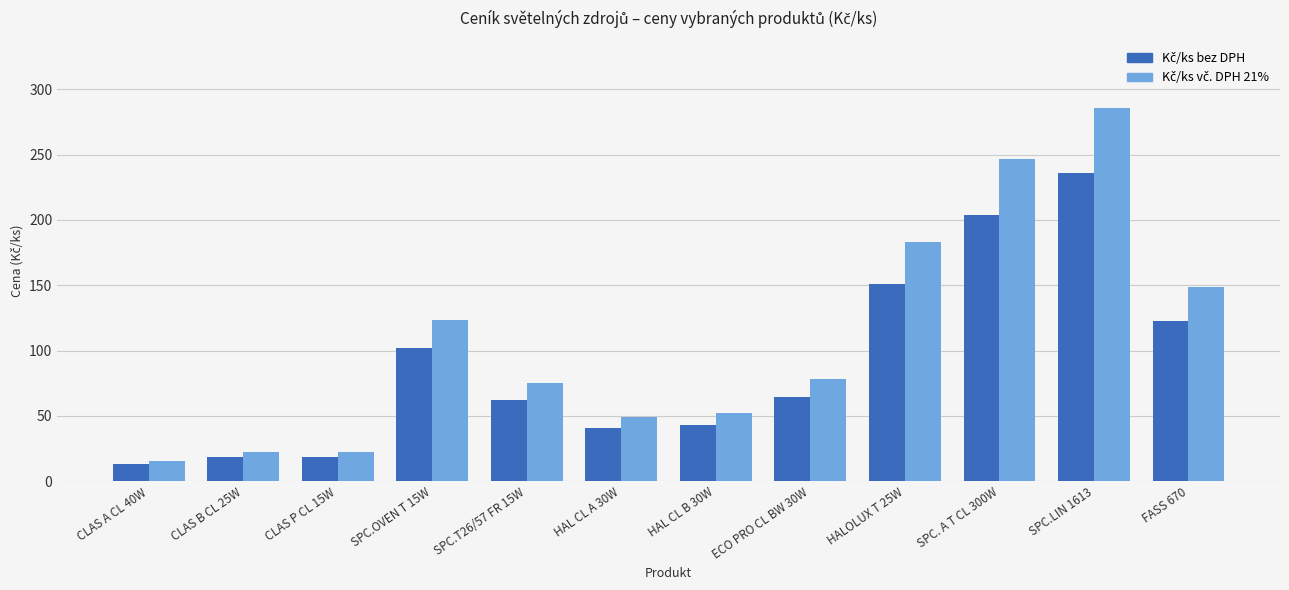

How many categories are shown in the chart?

12